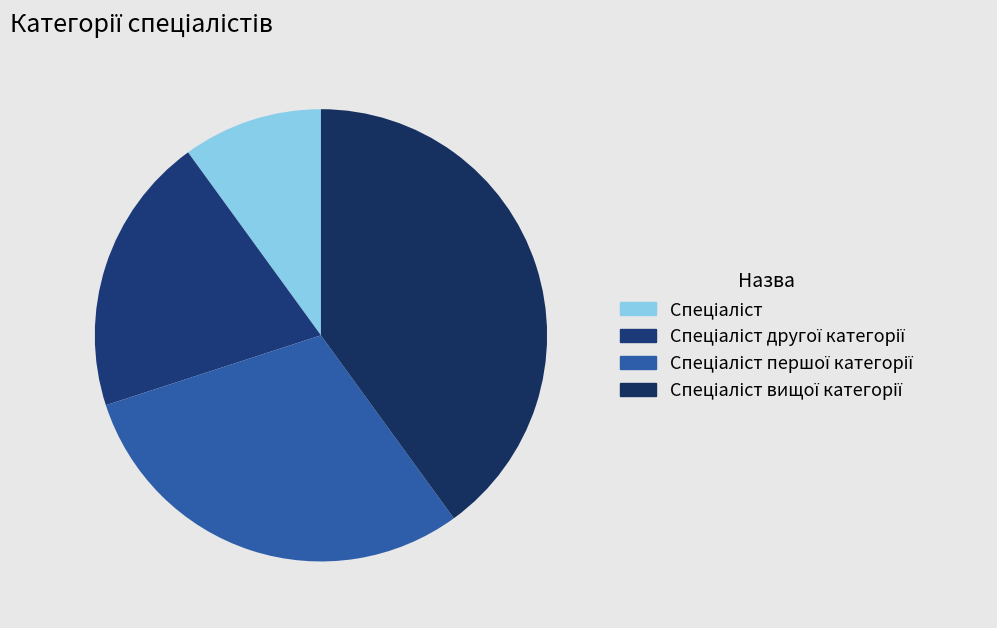

Count the number of slices in the pie.

4